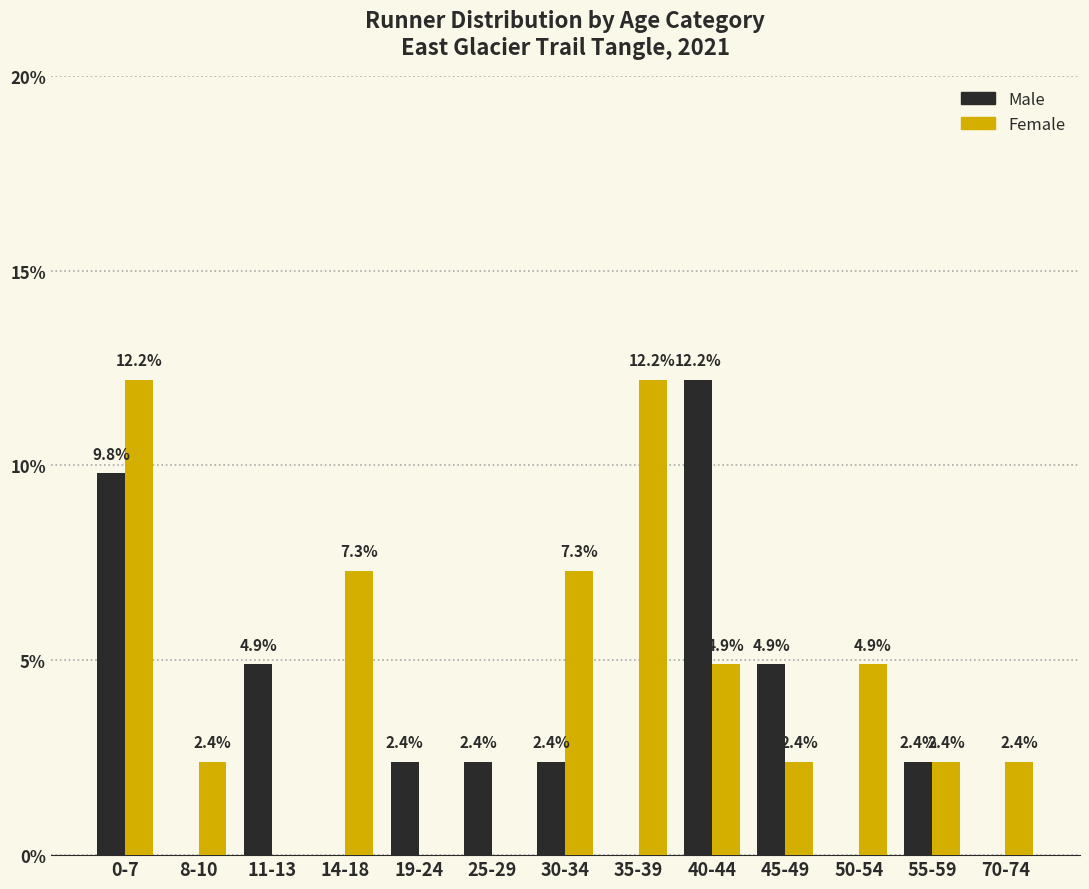

The value of Male at 55-59 is 2.4. True or false?

True